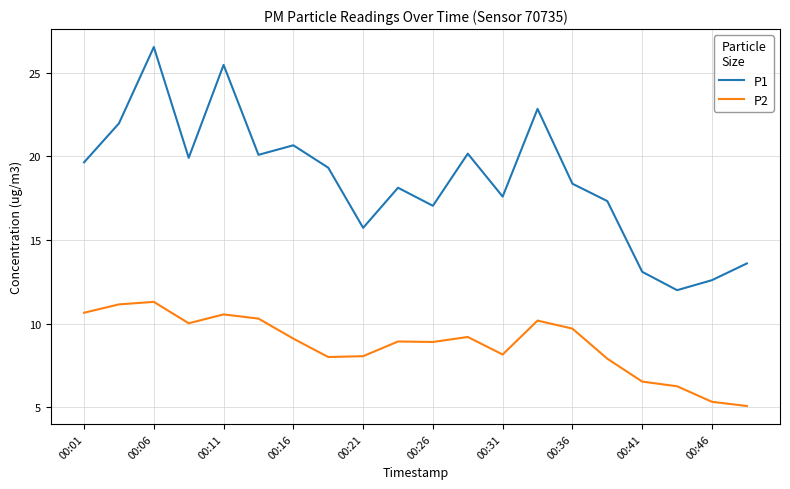

Which series has the largest total across all categories?

P1